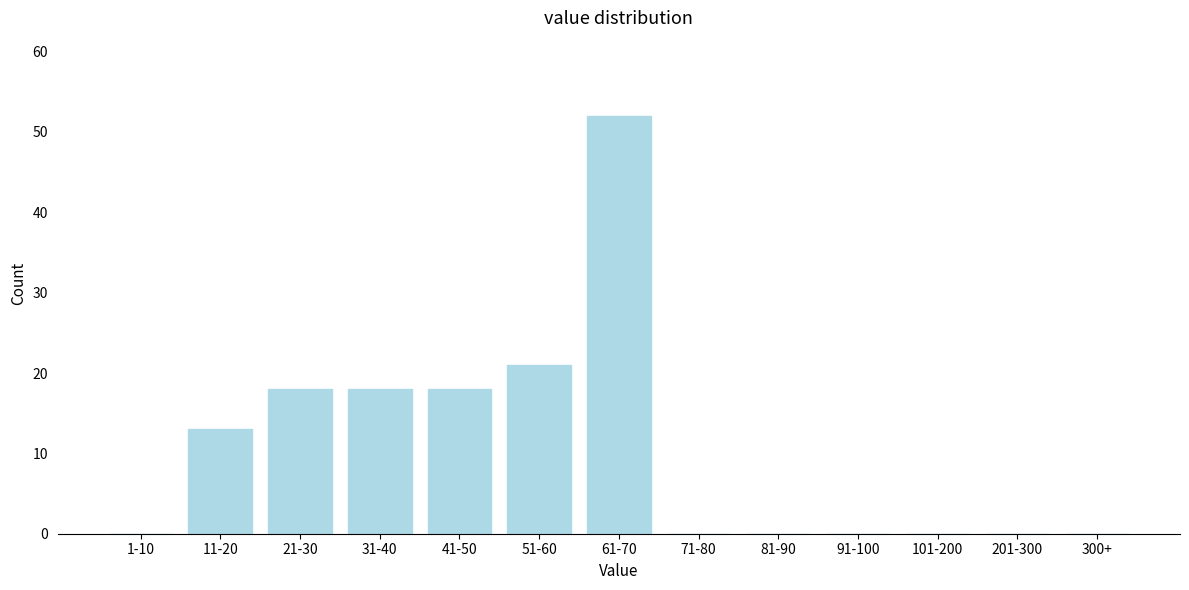

Reading left to right, transcribe all the data shown in this chart.

1-10=0	11-20=13	21-30=18	31-40=18	41-50=18	51-60=21	61-70=52	71-80=0	81-90=0	91-100=0	101-200=0	201-300=0	300+=0